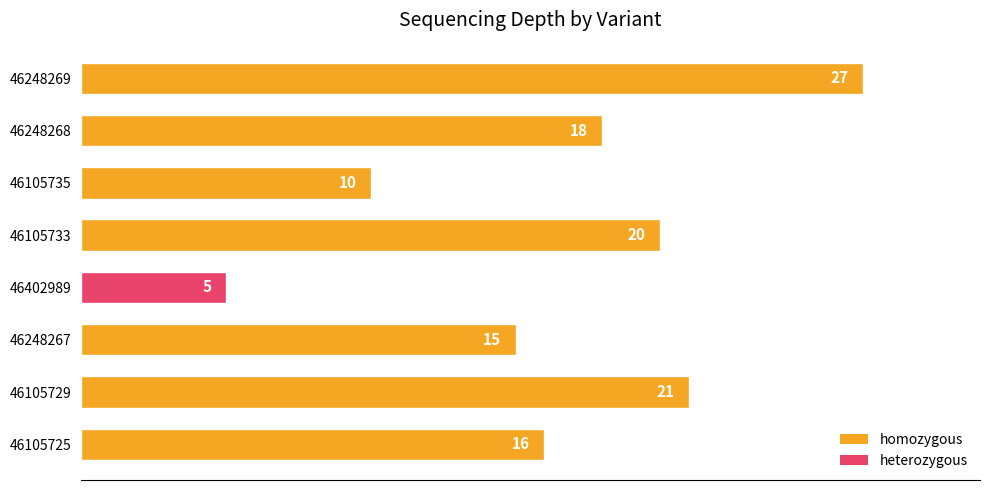

Which label corresponds to the smallest value in the chart?

46402989